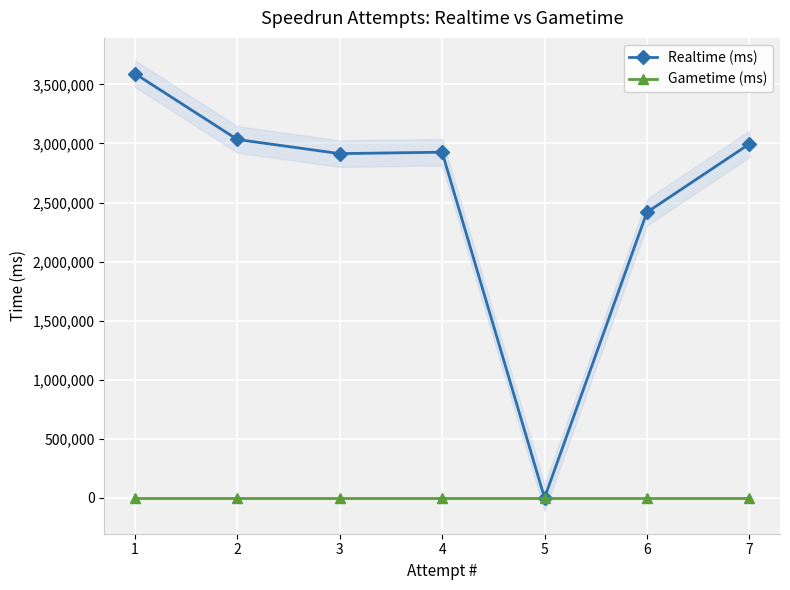

The value of Gametime (ms) at 3 is 0. True or false?

True